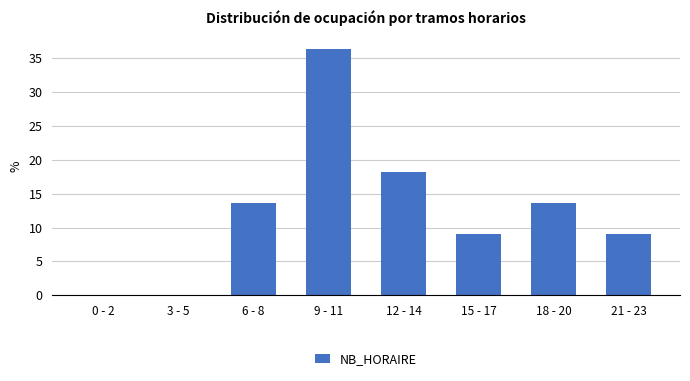

Reading left to right, transcribe all the data shown in this chart.

0 - 2=0.0	3 - 5=0.0	6 - 8=13.6	9 - 11=36.4	12 - 14=18.2	15 - 17=9.1	18 - 20=13.6	21 - 23=9.1